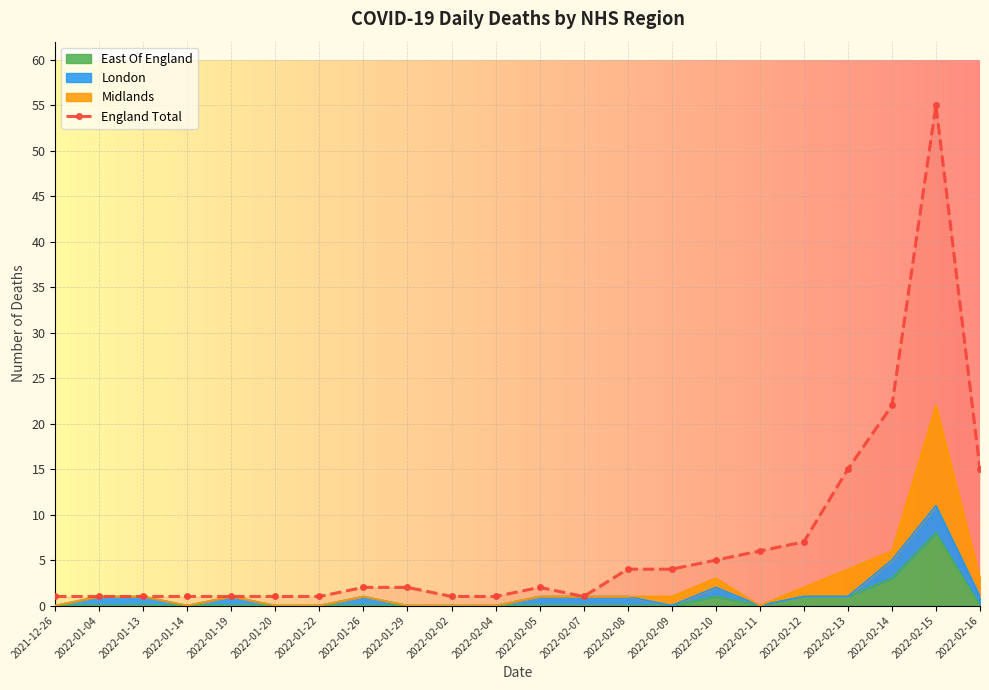

What is the maximum value shown in the chart?

55